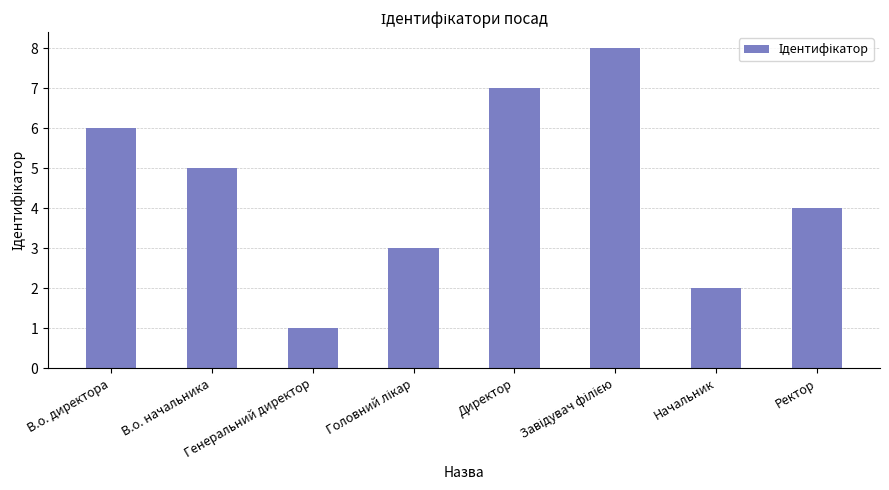

What is the difference between the second highest and minimum values?

6